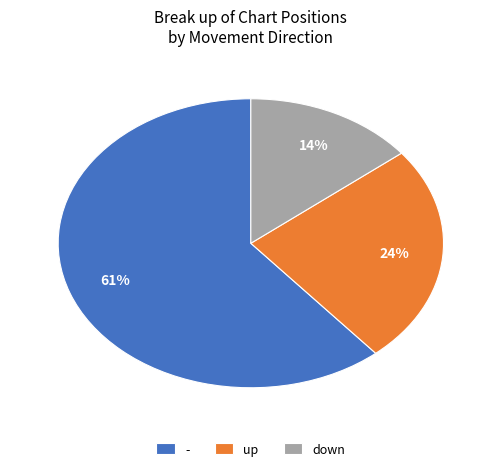

What is the smallest slice in the pie chart?

down